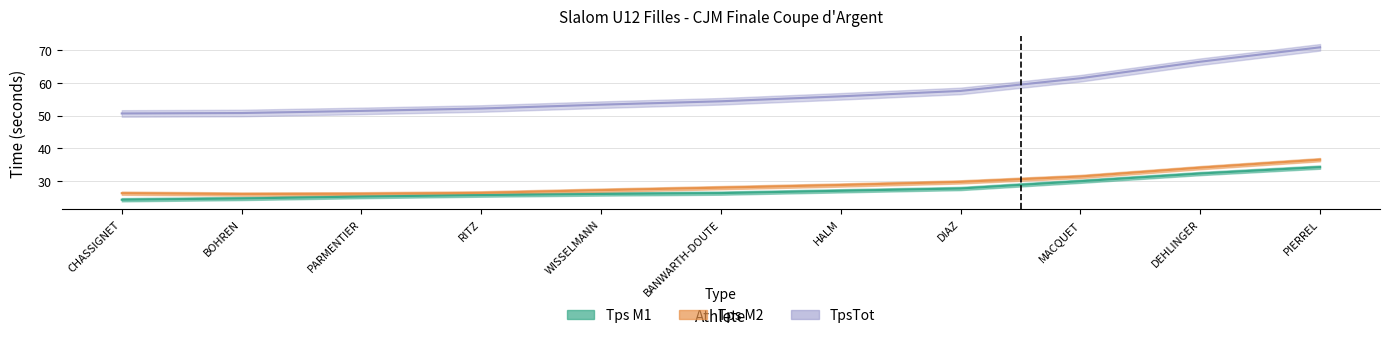

True or false: Tps M2 and Tps M1 cross at least once.

False